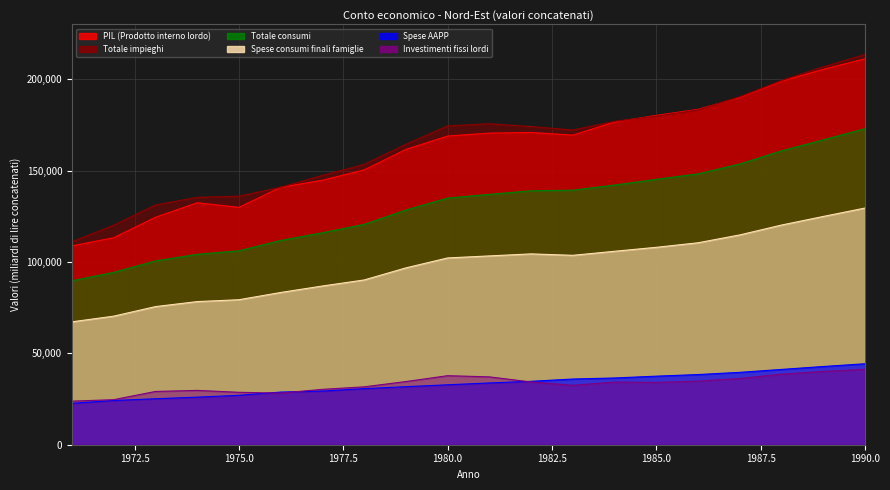

How many lines are shown in the chart?

6